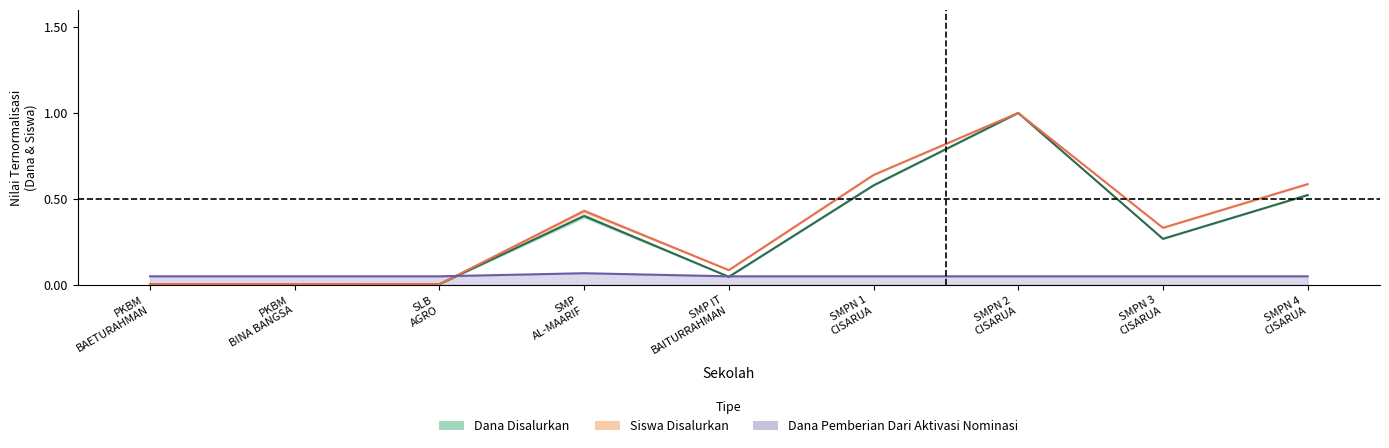

In Dana Pemberian, how many points are higher than both neighbors (excluding endpoints)?

2